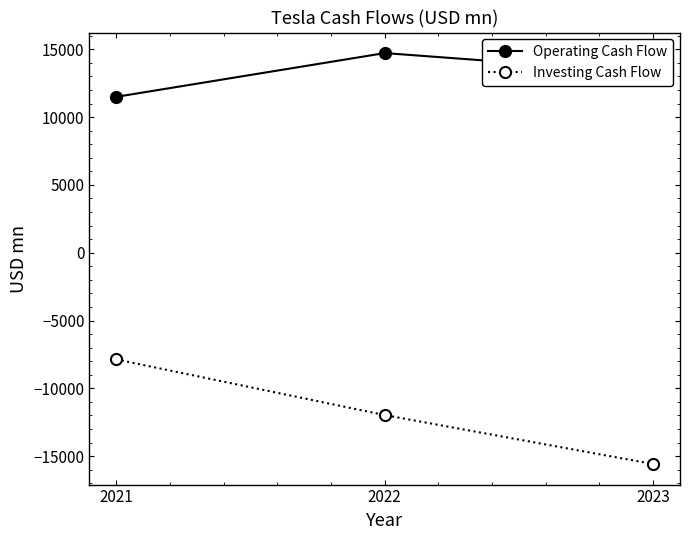

Reading left to right, list all the values displayed in this chart.

Operating Cash Flow: 2021=11497	2022=14724	2023=13256
Investing Cash Flow: 2021=-7868	2022=-11973	2023=-15584